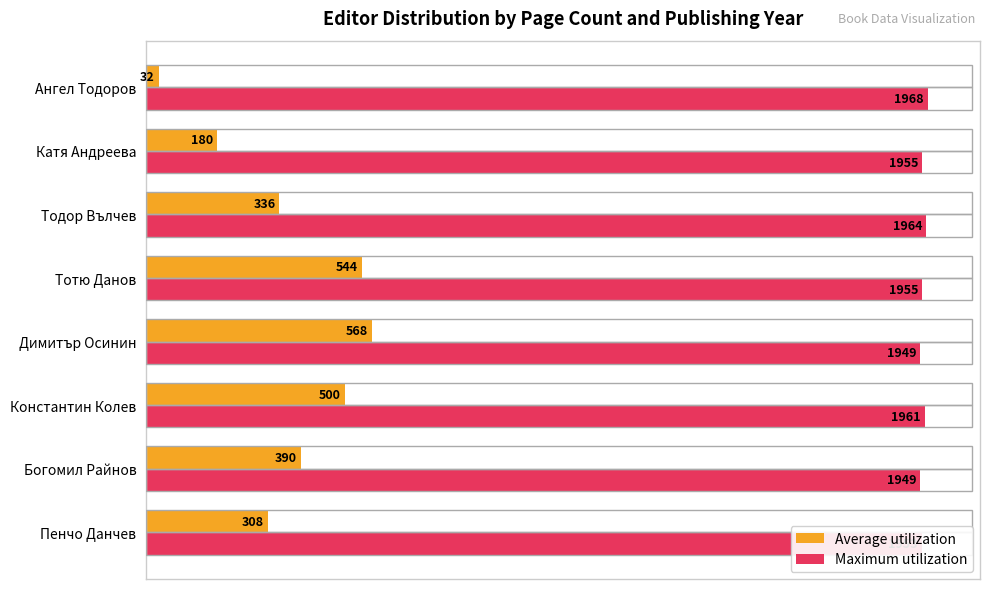

Which category has the highest value in the Average utilization series?

Димитър Осинин